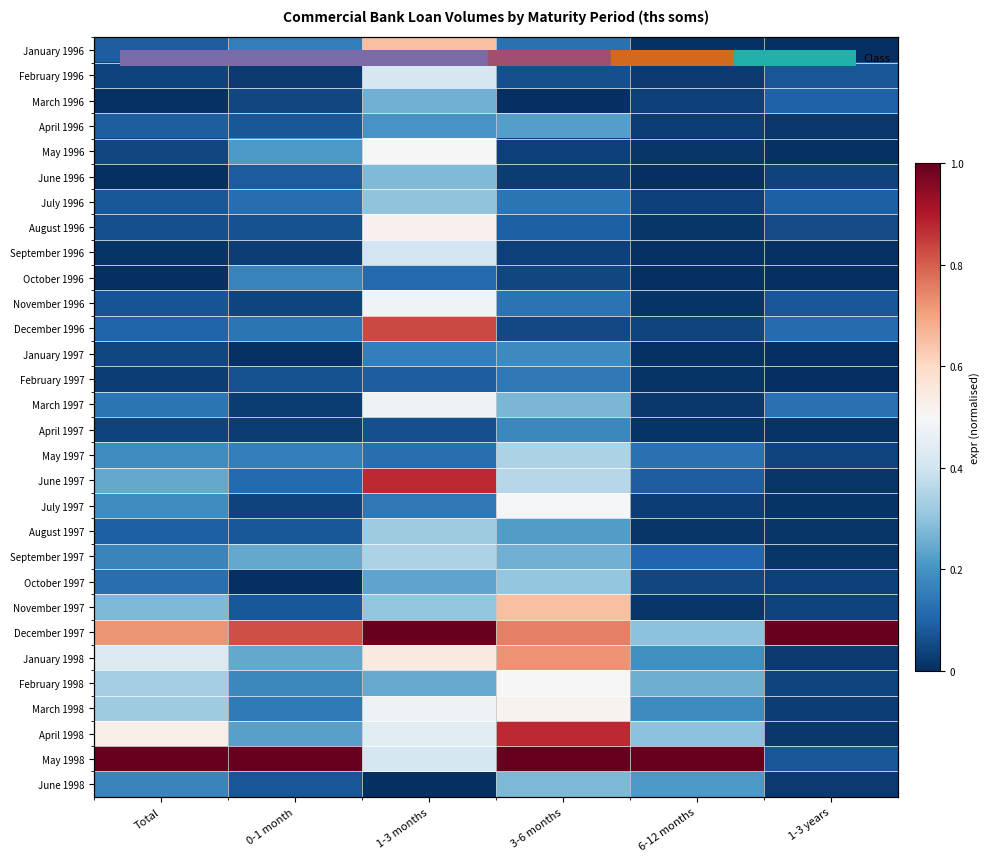

List the labels in order of January 1998 value, largest first.

3-6 months, 1-3 months, Total, 0-1 month, 6-12 months, 1-3 years